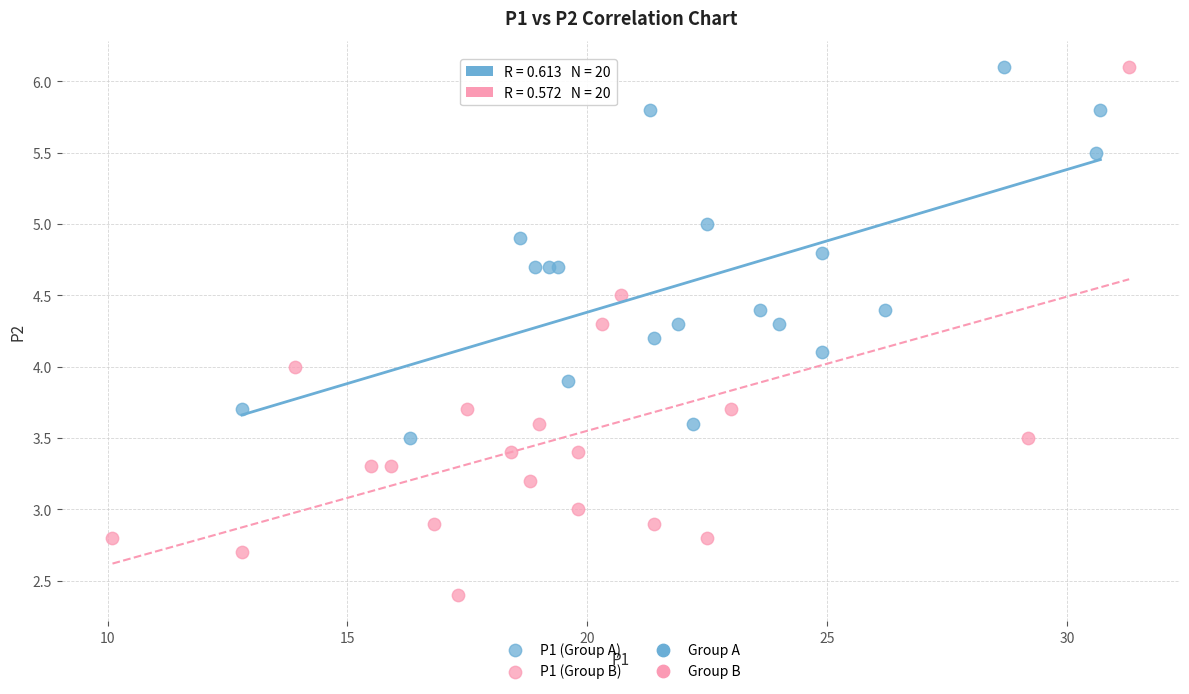

Which series has the largest Y range (max minus min)?

P1 (Group B)